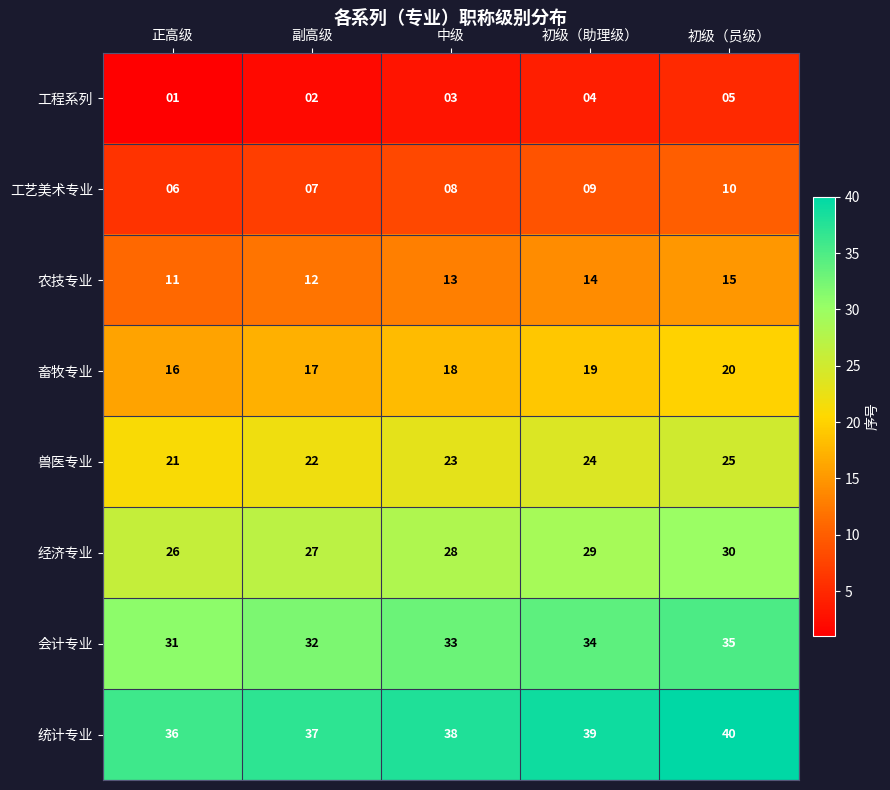

Is it true that 经济专业 equals 35 at 副高级?

False